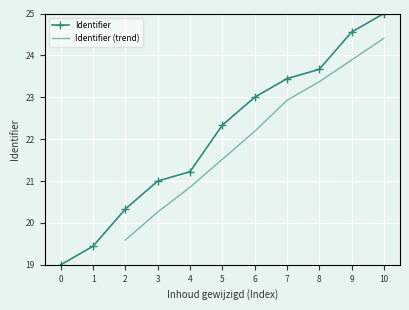

The value of Identifier at 8 is 35.5. True or false?

False